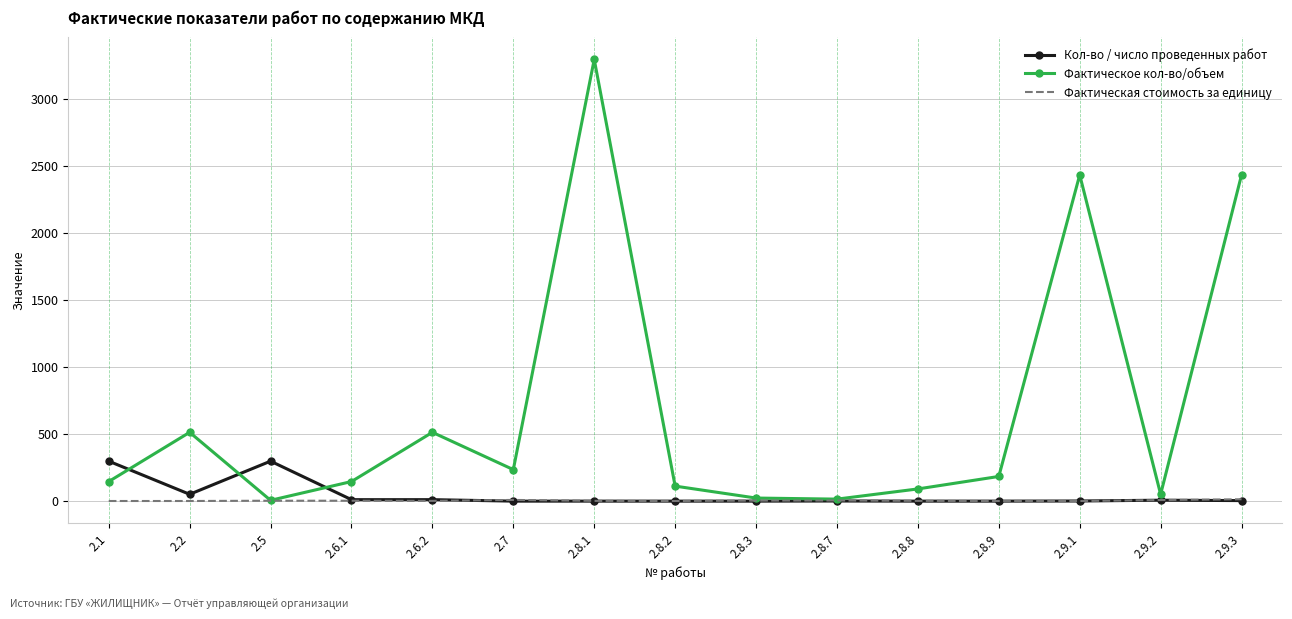

What is the lowest value of the Кол-во / число проведенных работ series?

1